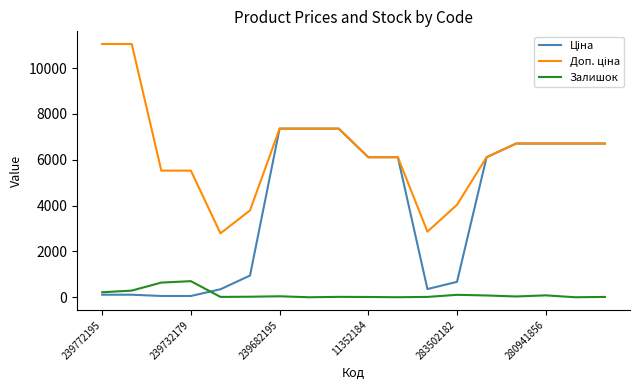

Does the chart display data point markers on the line(s)?

No